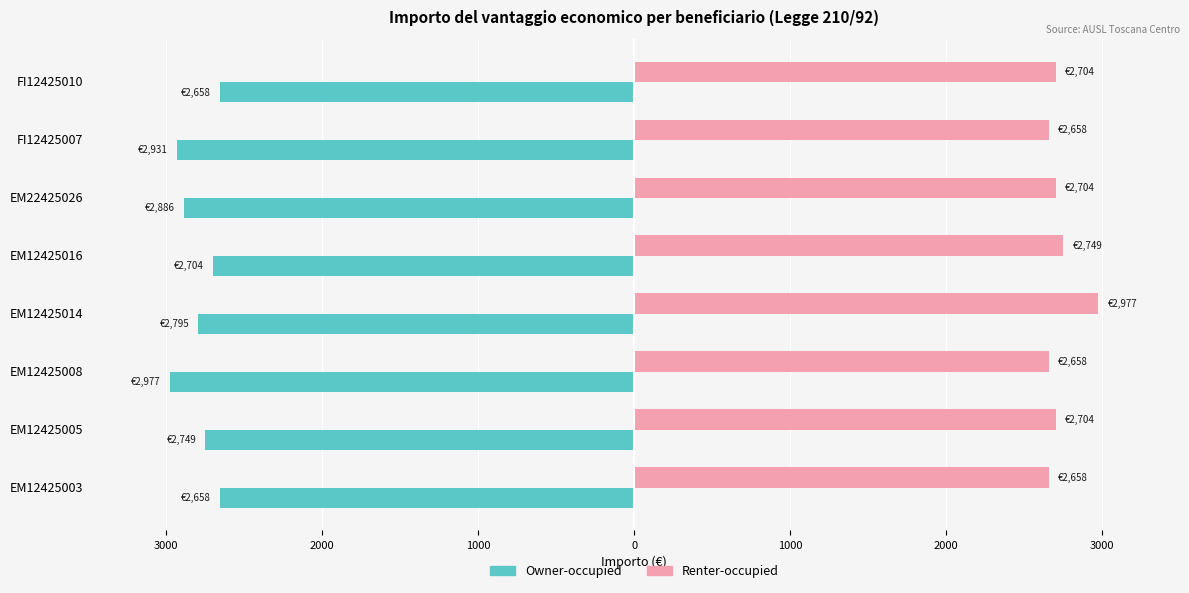

Reading left to right, what are all the values shown in this chart?

Owner-occupied: -2658.2	-2749.2	-2976.7	-2794.8	-2703.7	-2885.8	-2931.1	-2658.2
Renter-occupied: 2658.2	2703.7	2658.2	2976.7	2749.2	2703.7	2658.2	2703.7